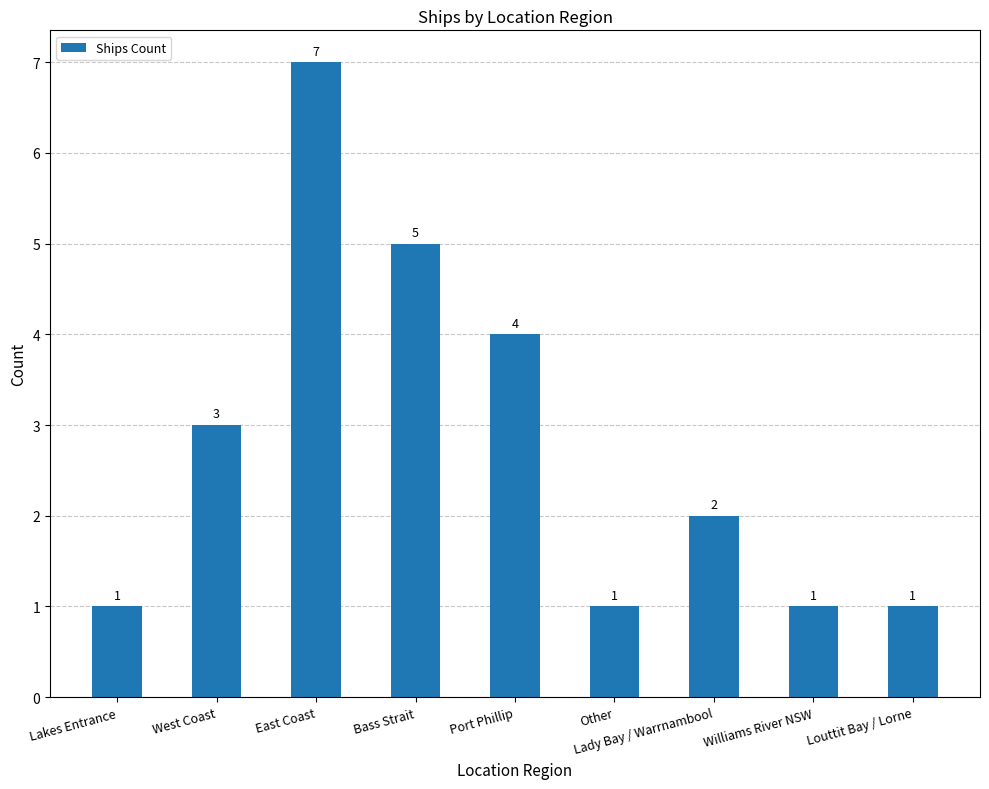

How many values are below 2?

4